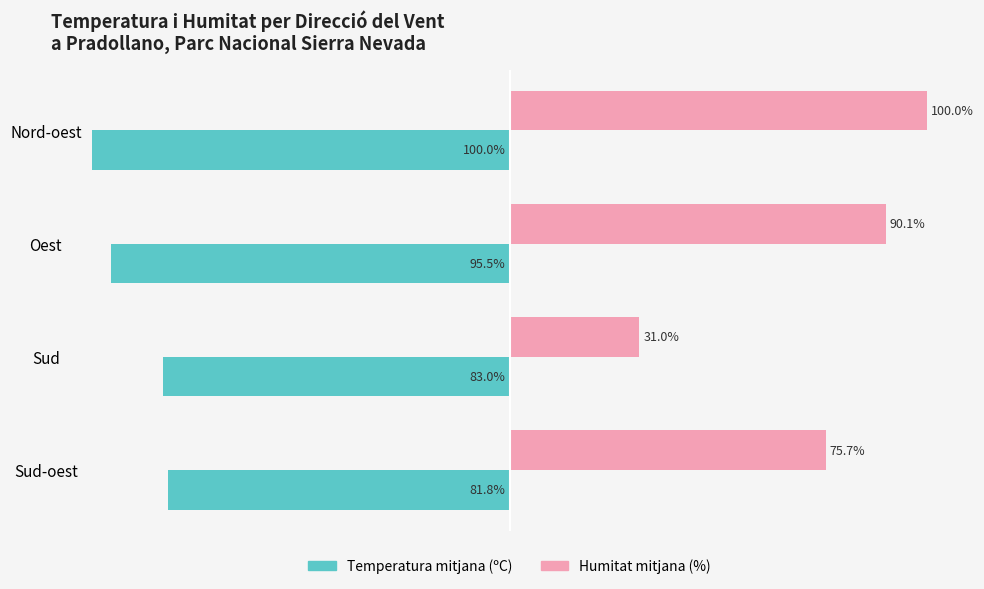

List the series in order of their overall mean, highest first.

Humitat mitjana (%), Temperatura mitjana (ºC)